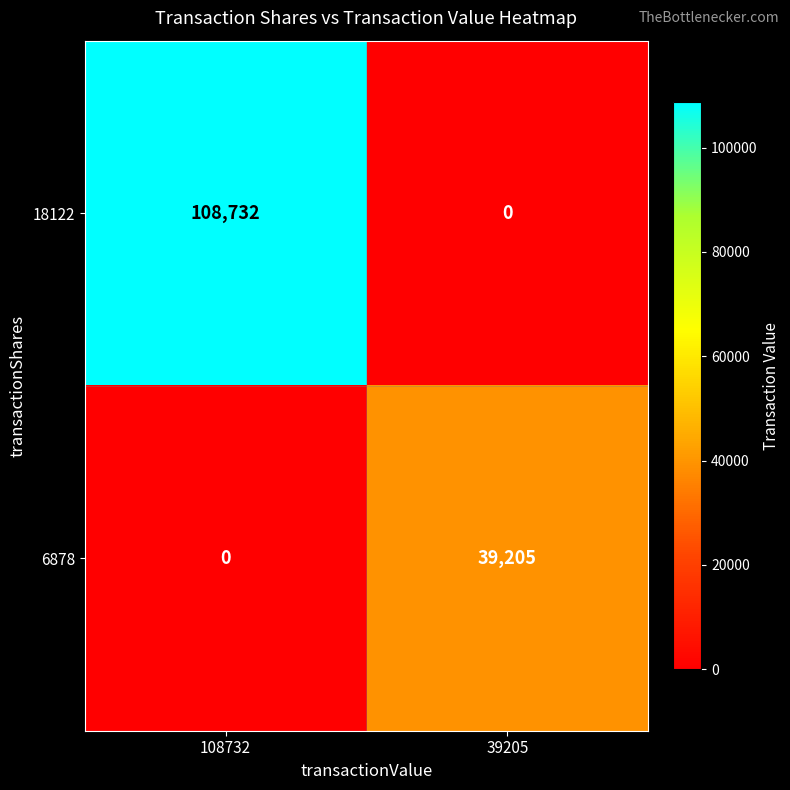

Reading right to left, extract all data points from this chart.

18122: 39205=0	108732=108732
6878: 39205=39205	108732=0